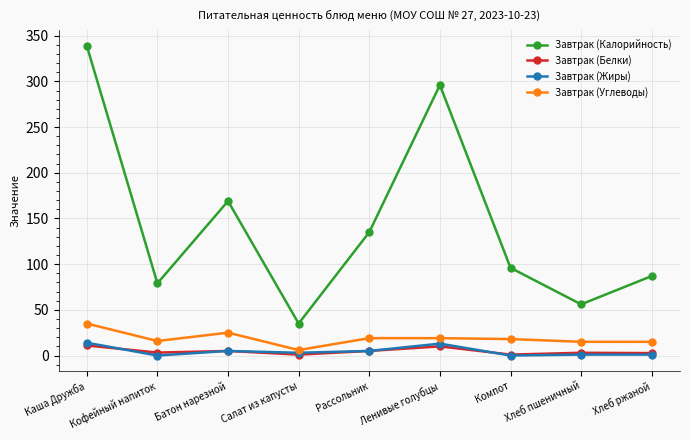

At how many categories does at least one series exceed 294?

2